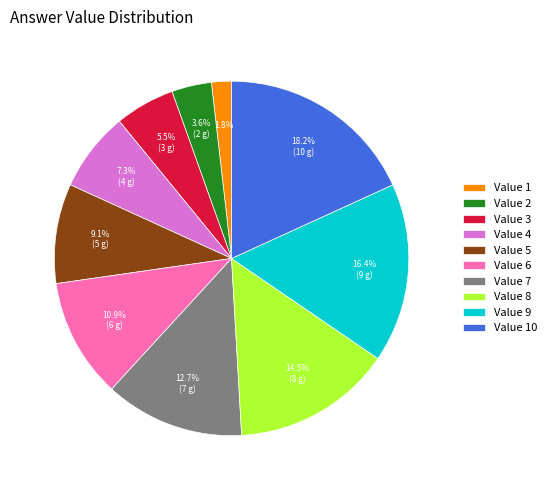

What percentage do Value 10 and Value 8 together represent?

32.7%